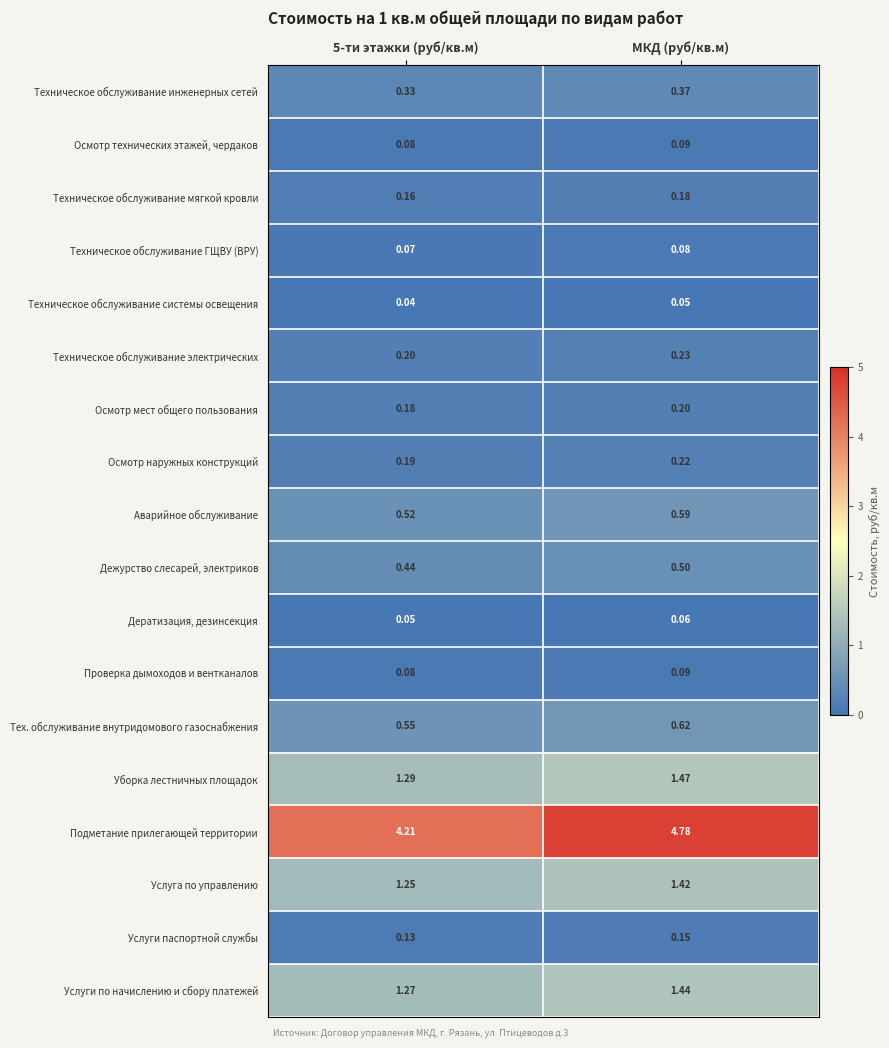

Which category has the lowest value across all series?

5-ти этажки (руб/кв.м)